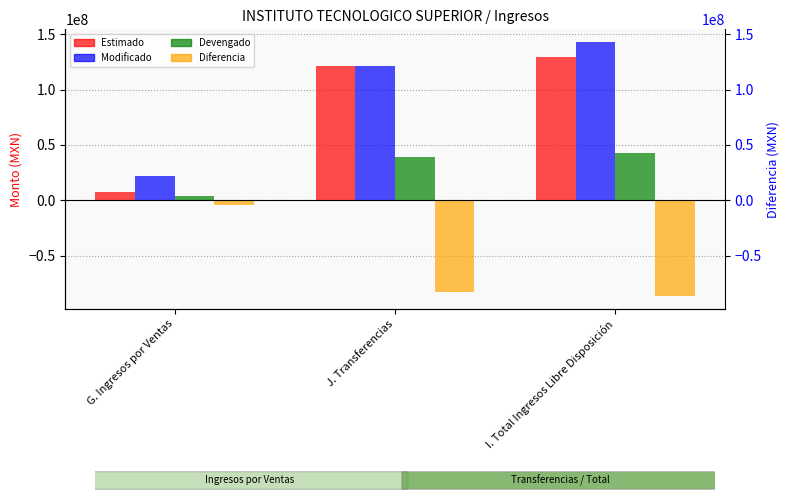

True or false: Devengado has a value of 17823492.0 at J. Transferencias.

False